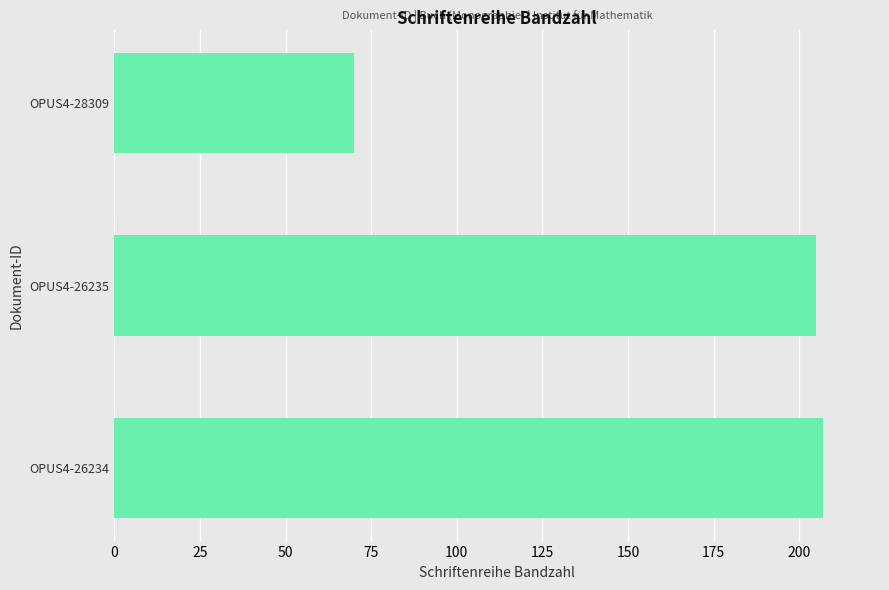

Rank the categories by value from highest to lowest.

OPUS4-26234, OPUS4-26235, OPUS4-28309